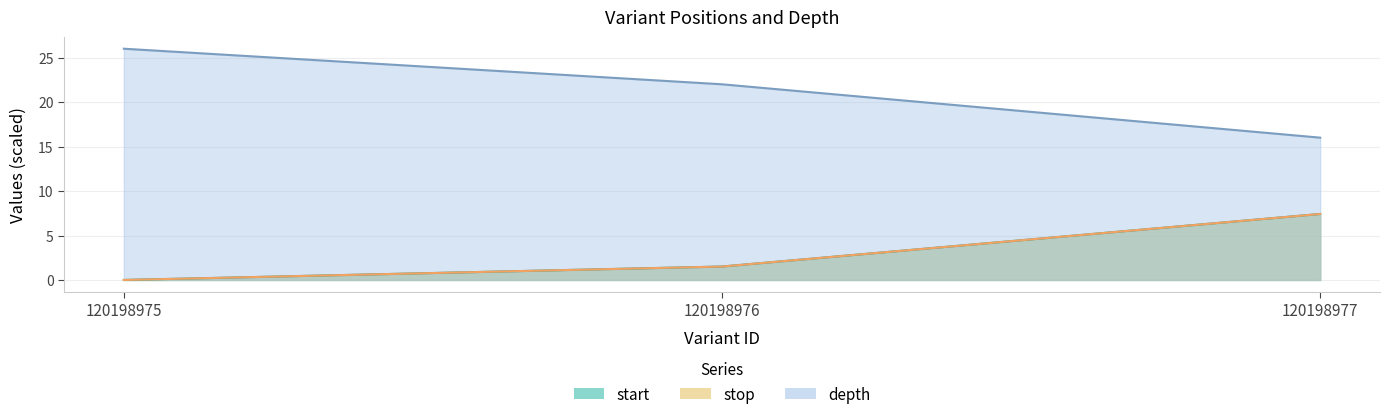

Where does the start series first go above 1?

120198976